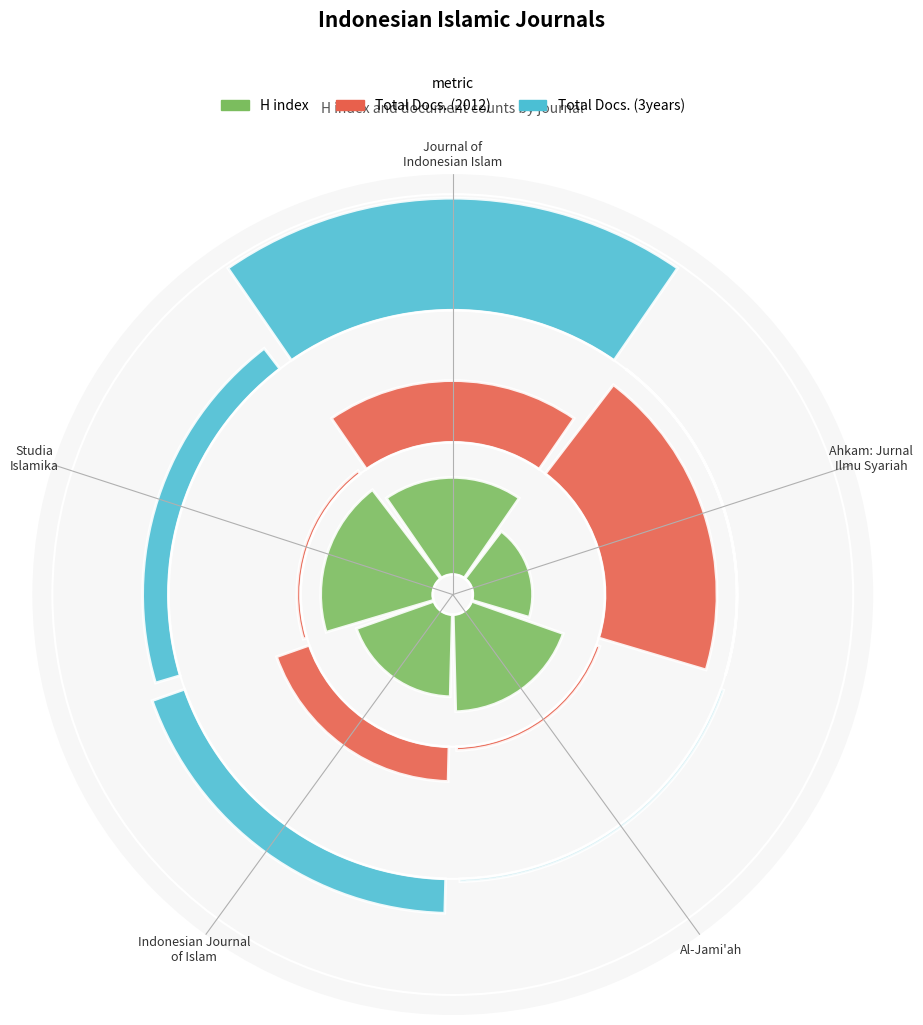

Does any single category account for the majority?

No